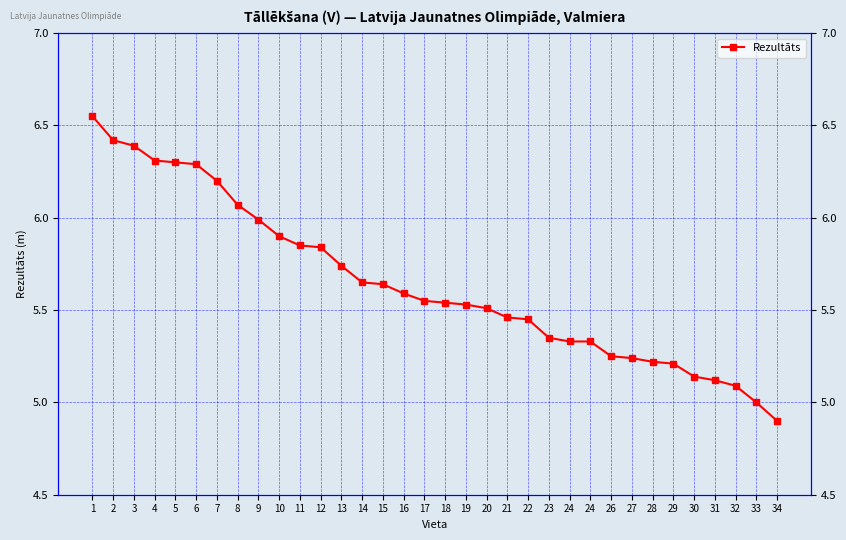

Which label corresponds to the largest value in the chart?

1